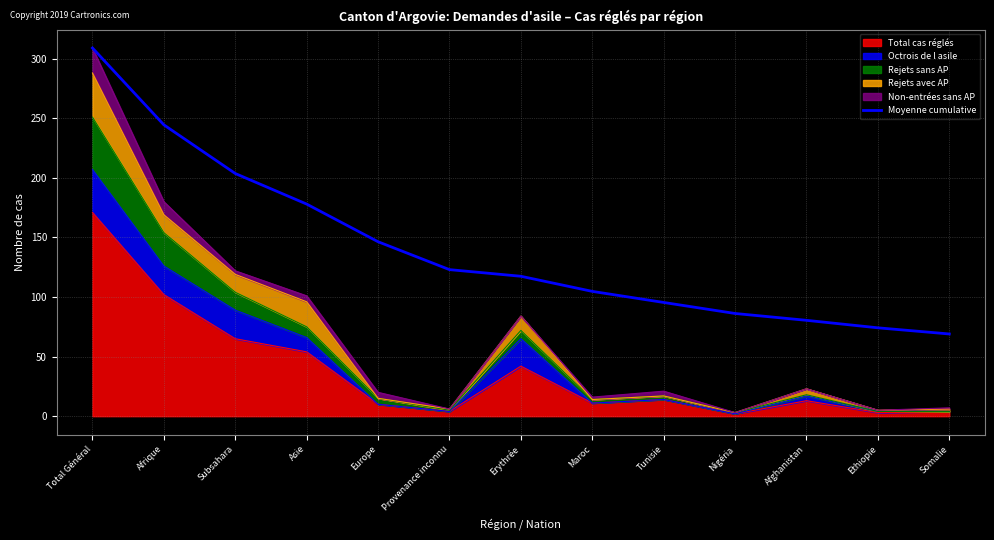

How many values exceed 117?

7